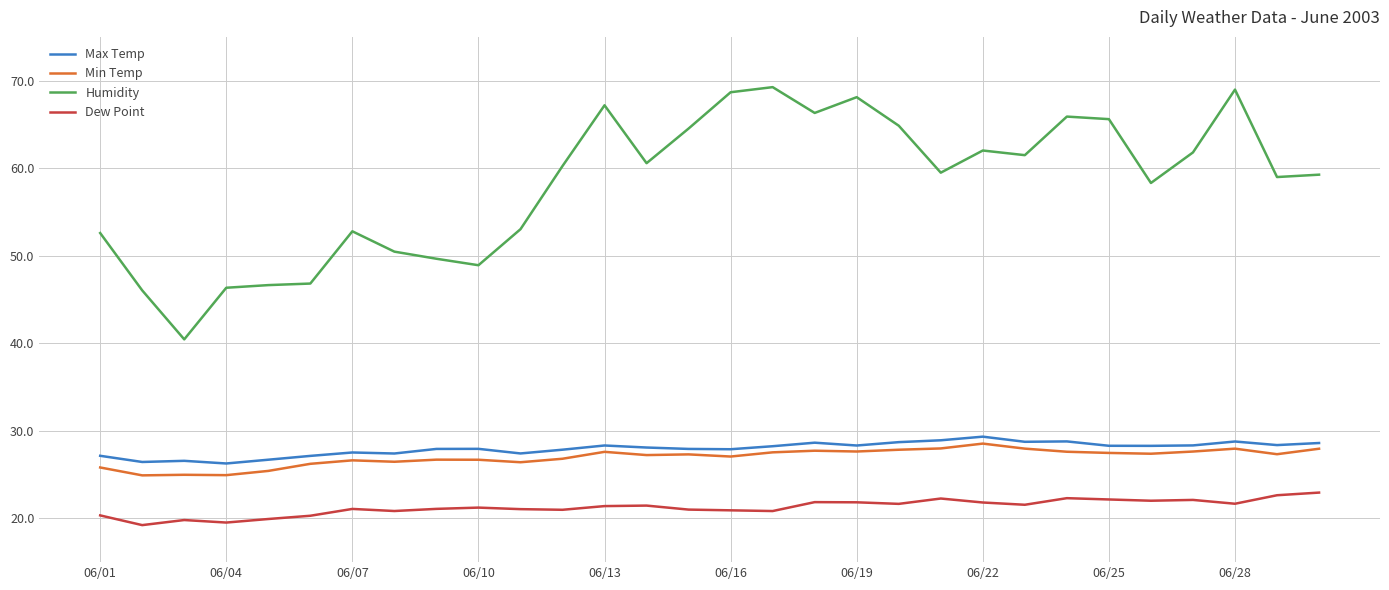

Which series has the widest spread of values?

Humidity